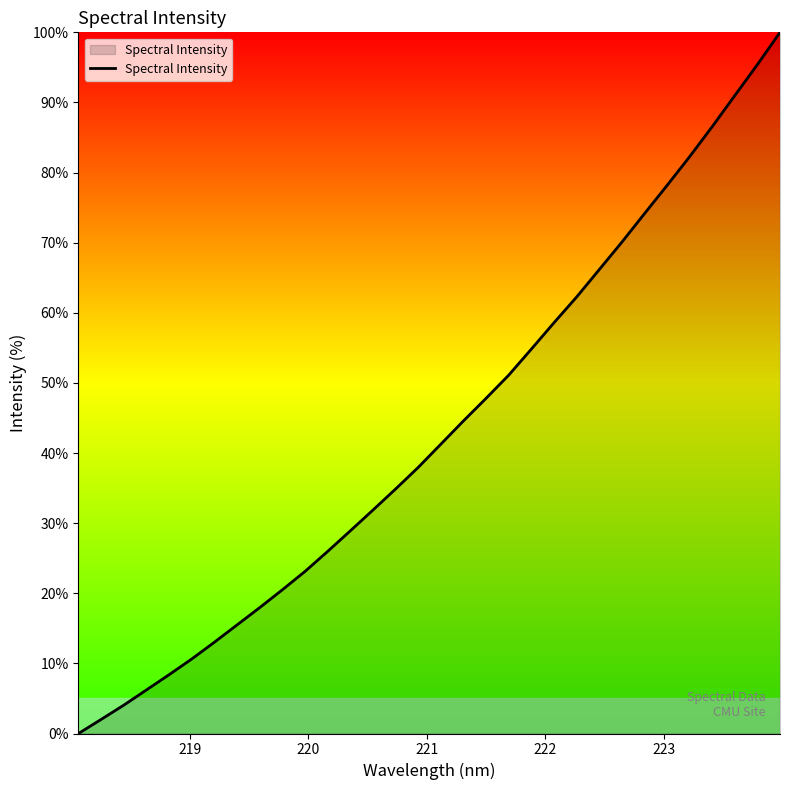

What is the maximum value shown in the chart?

100.0